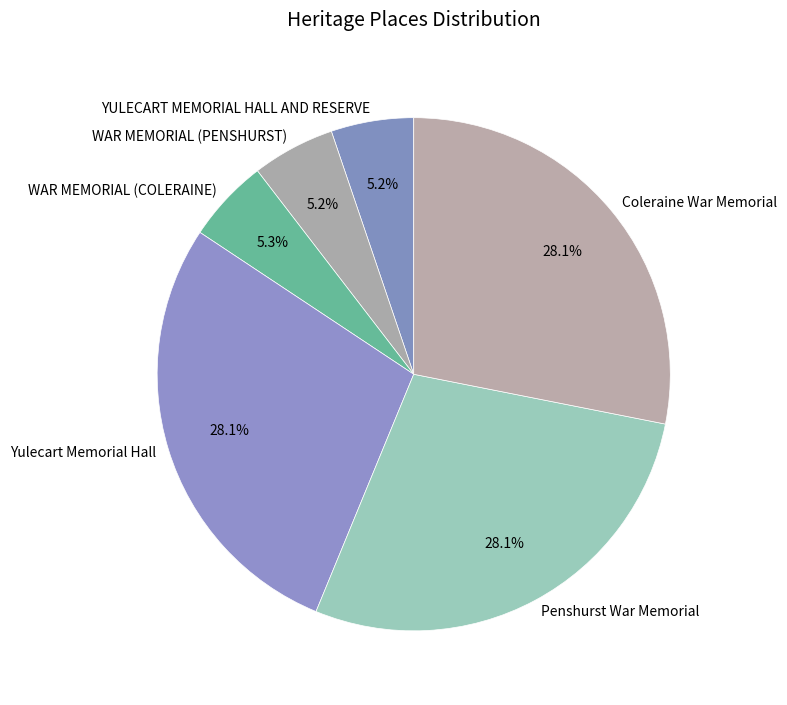

What is the total percentage of WAR MEMORIAL (PENSHURST) and Coleraine War Memorial?

33.3%